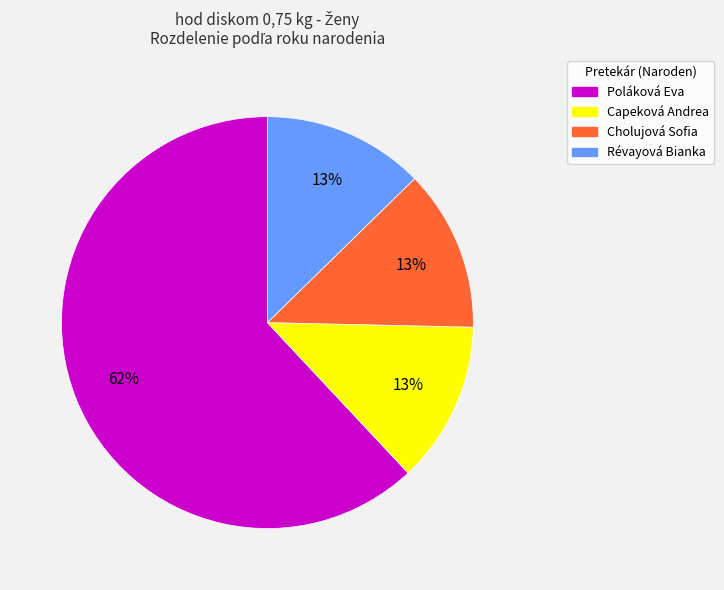

Combined, do Cholujová Sofia and Révayová Bianka account for over 50%?

No